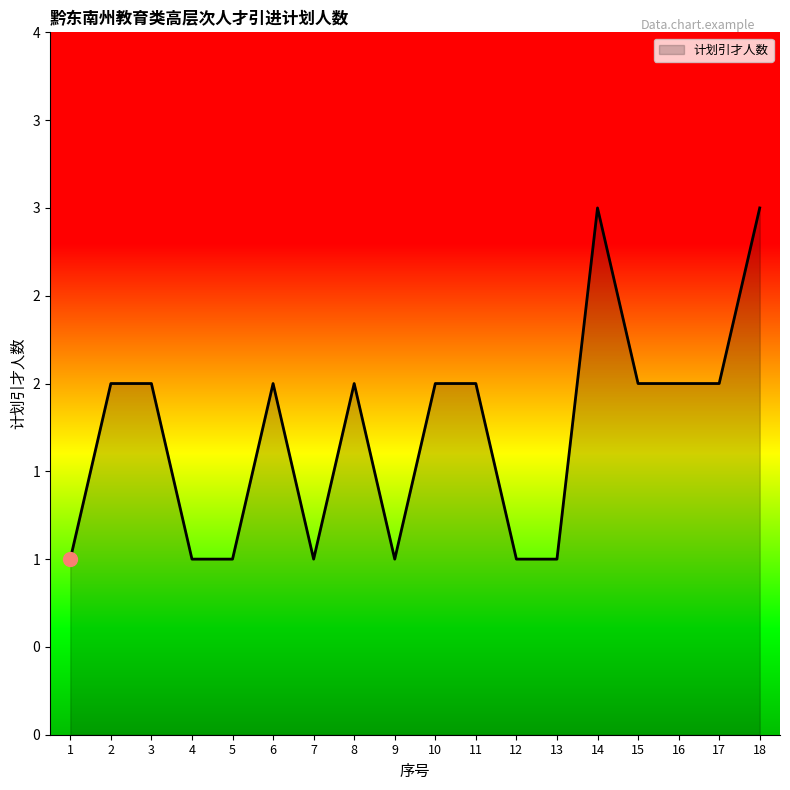

What is the smallest value displayed?

1